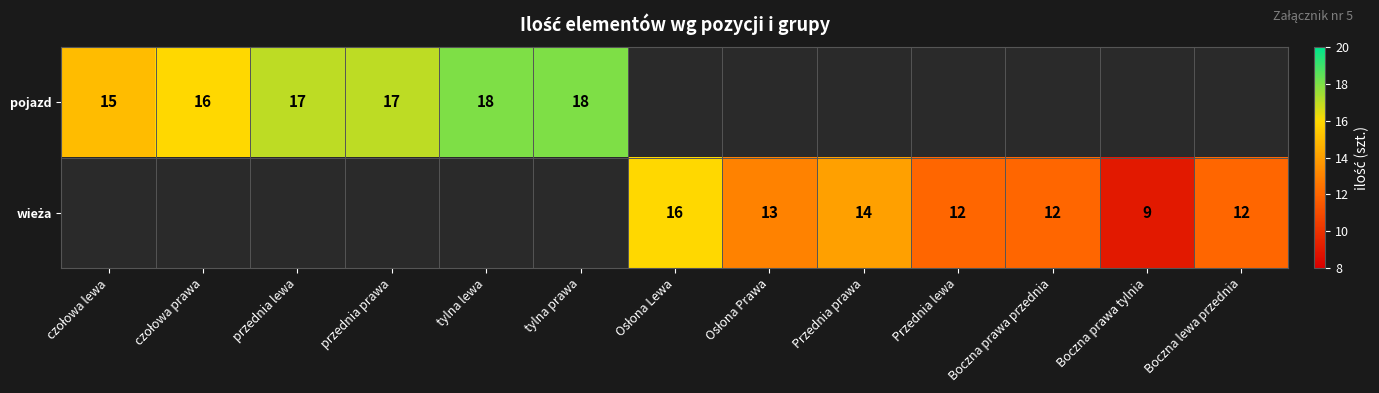

What is the difference between the wieża values at Osłona Lewa and Przednia lewa?

4.0